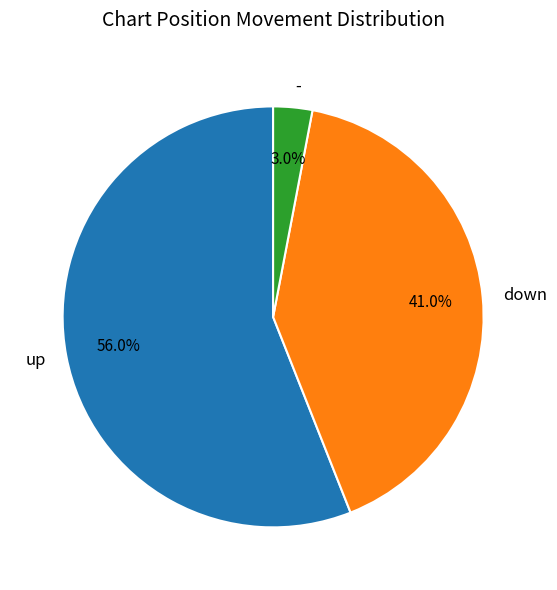

To the nearest percent, what portion does - represent?

3%